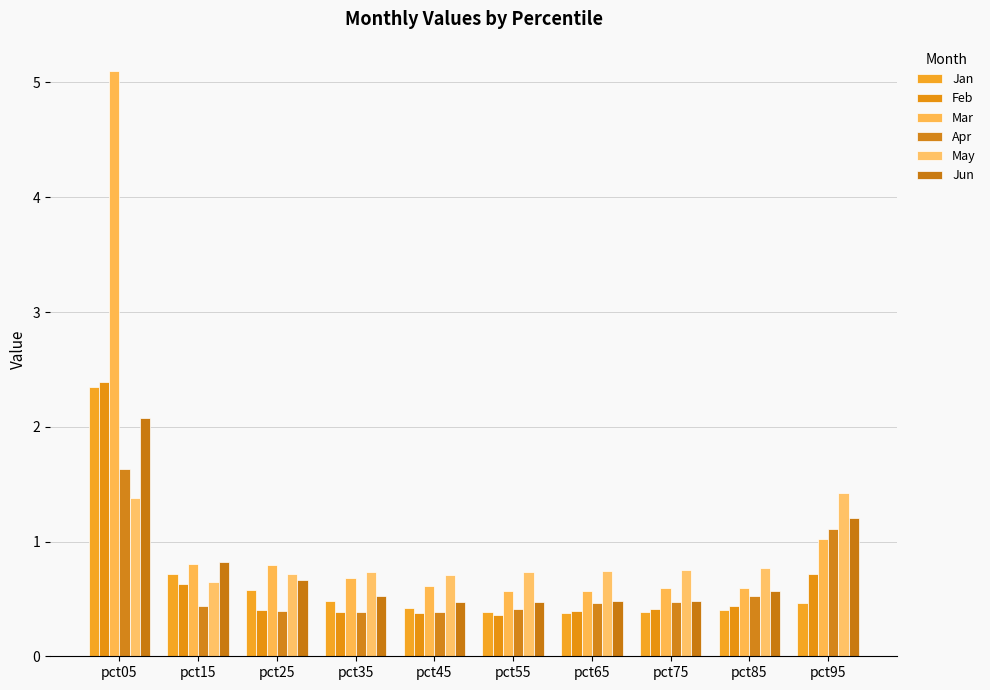

Are the bars grouped side by side (vs. stacked)?

Yes